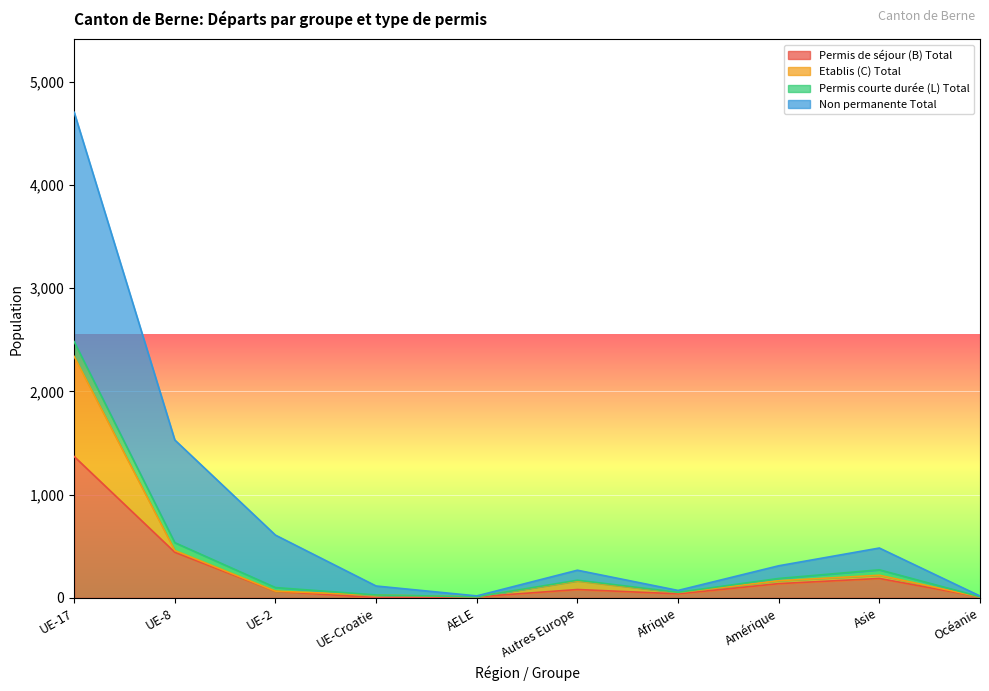

What is the difference between the maximum and minimum values in the Non permanente Total series?

4688